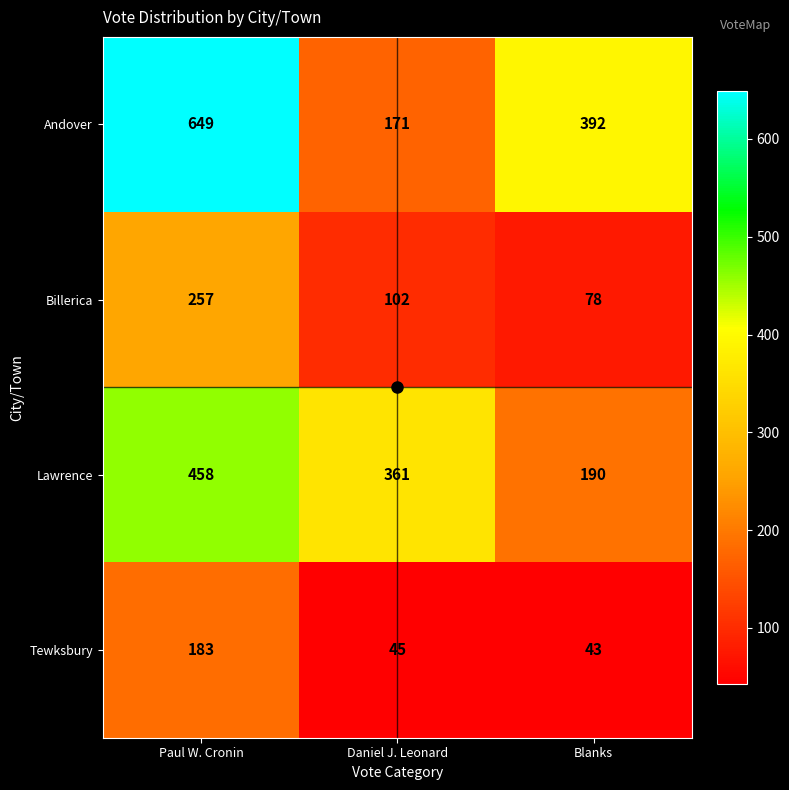

What is the spread (max minus min) of values at Daniel J. Leonard?

316